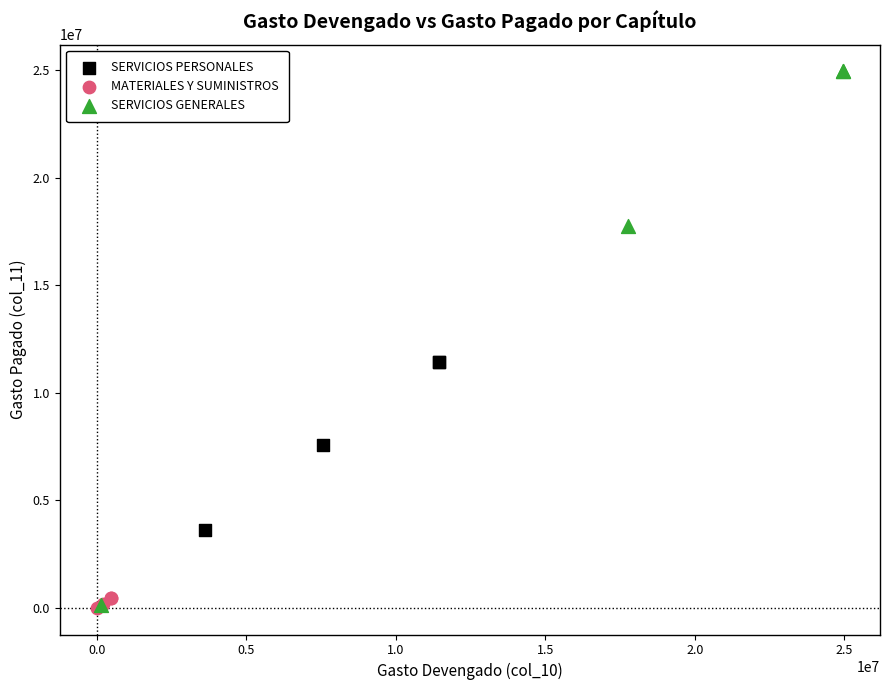

Which series contains the highest Y value?

SERVICIOS GENERALES